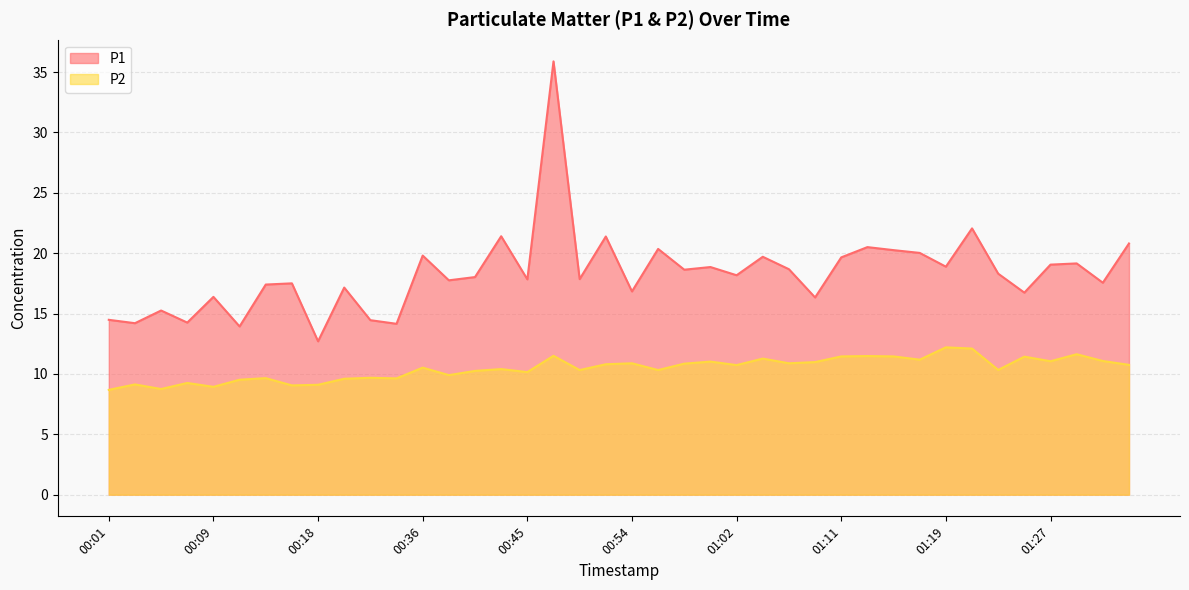

What is the minimum value for P1?

12.7